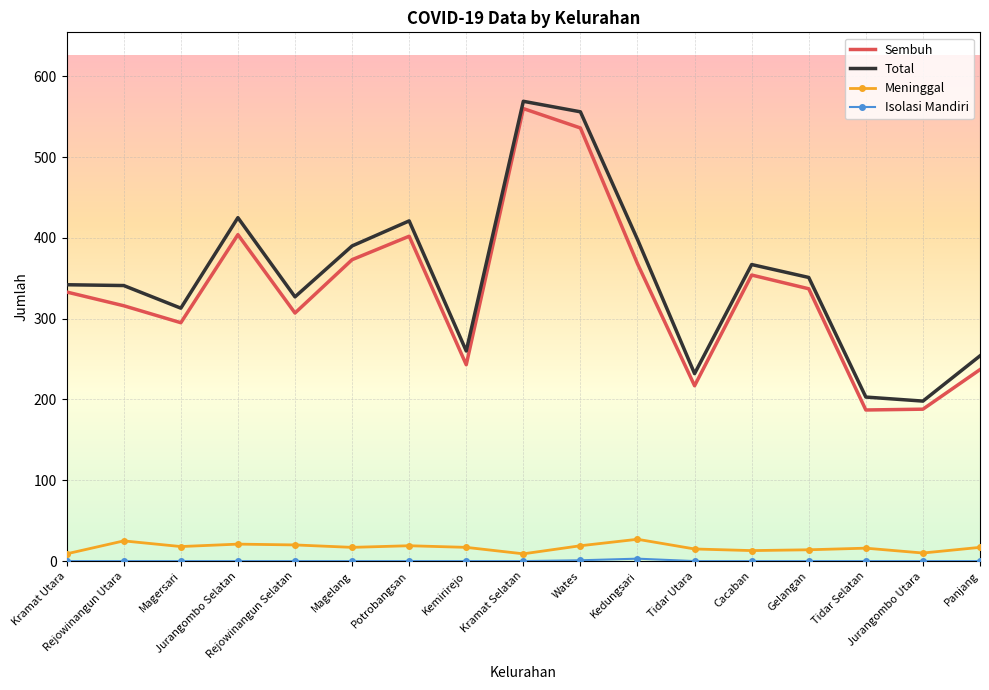

True or false: Sembuh and Meninggal intersect in this chart.

False